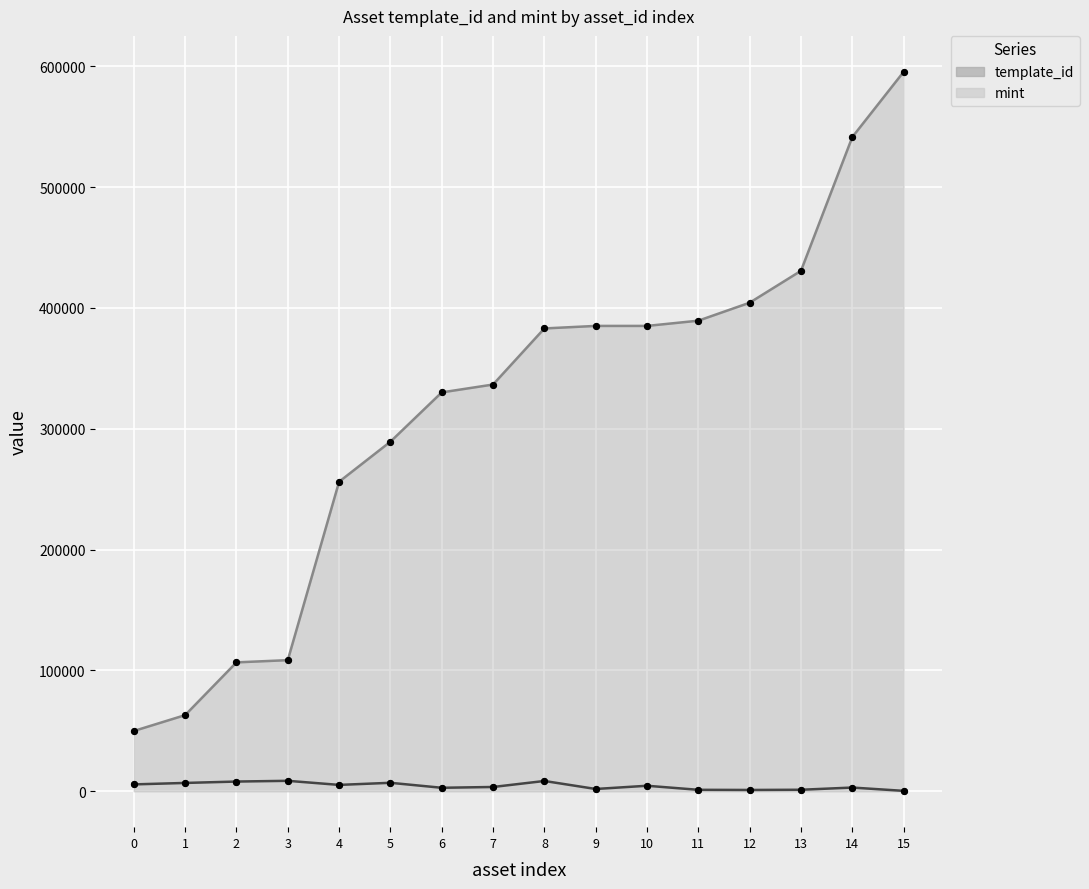

At which category is the sum across all series the highest?

15